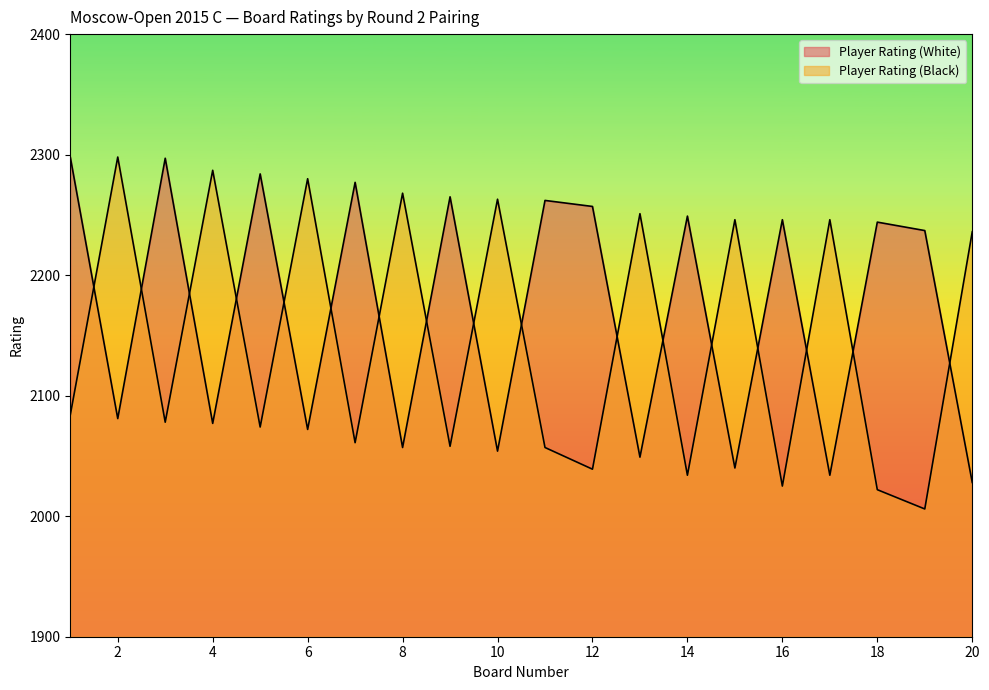

What is the value of the Player Rating (White) point at the 15th from the left?

2040